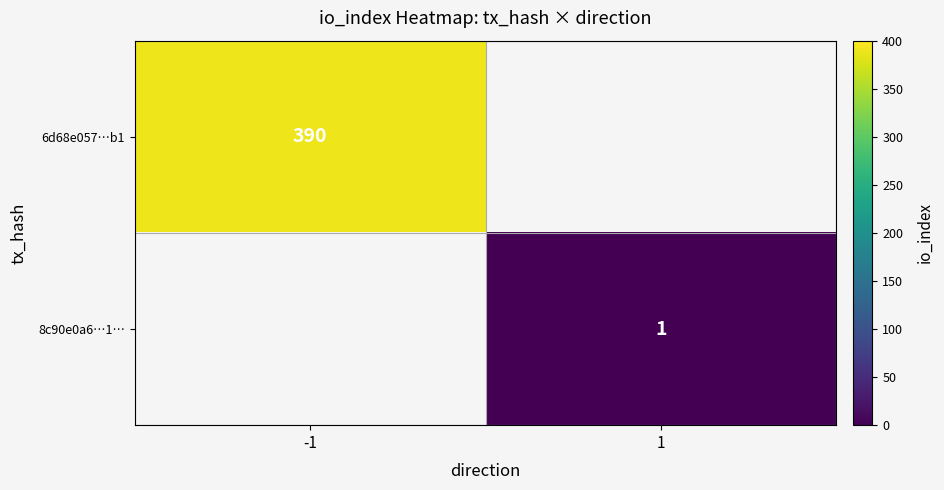

Is it true that 6d68e057…b1 equals 390 at -1?

True